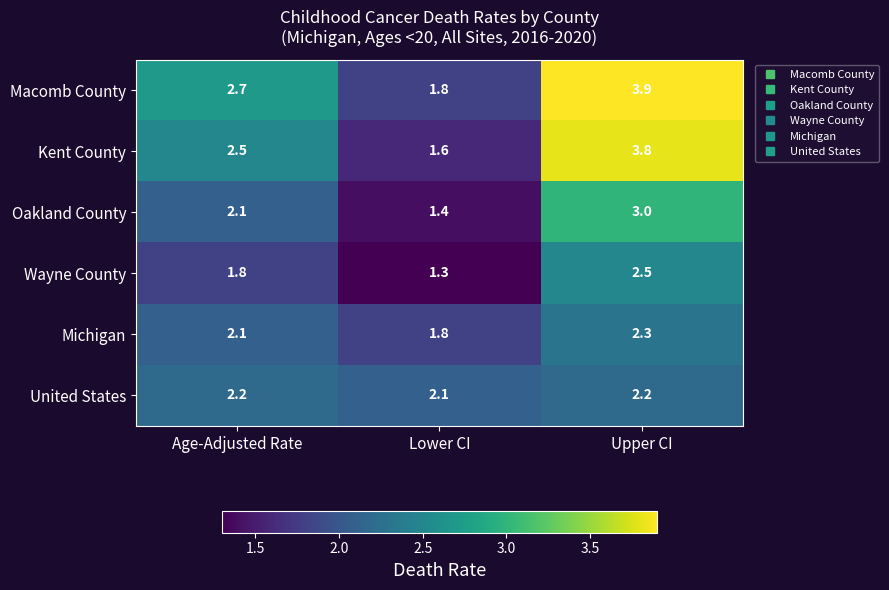

At which label is Oakland County closest to 2?

Age-Adjusted Rate